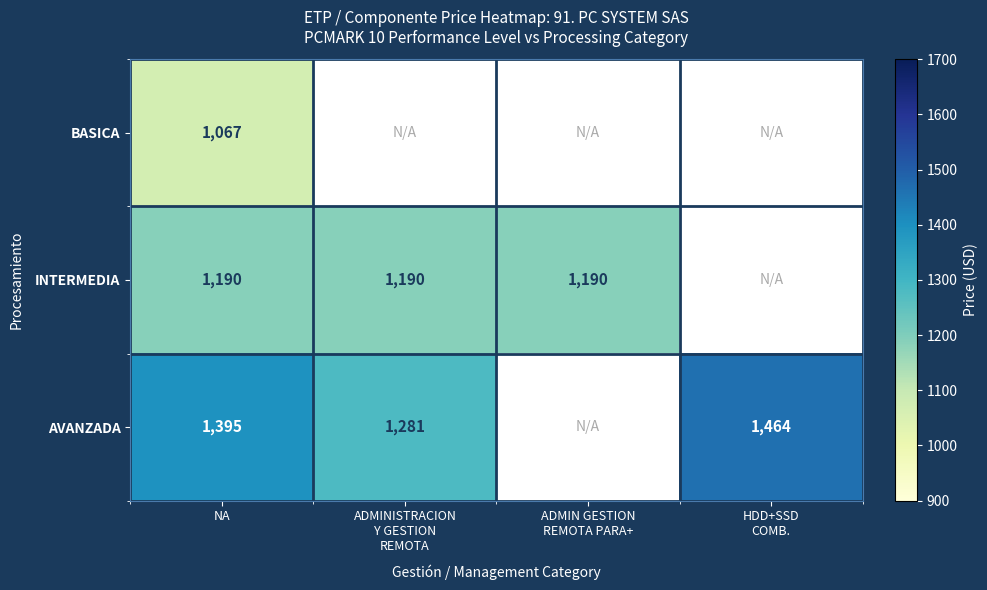

What is the spread (max minus min) of values at NA?

328